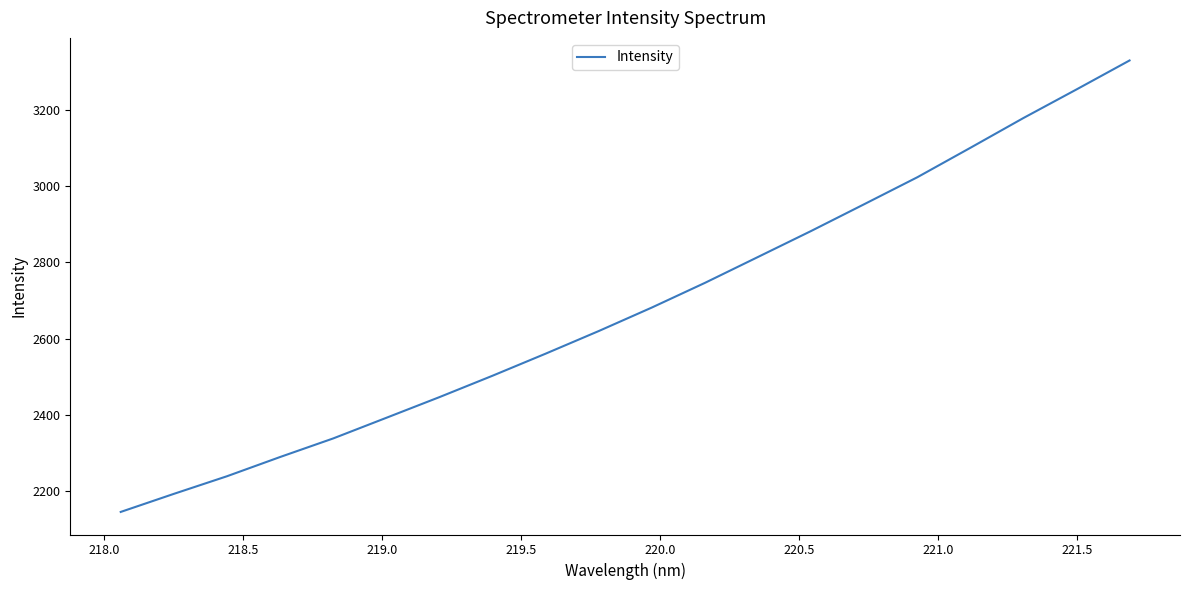

What is the difference between the maximum and minimum values?

1183.4